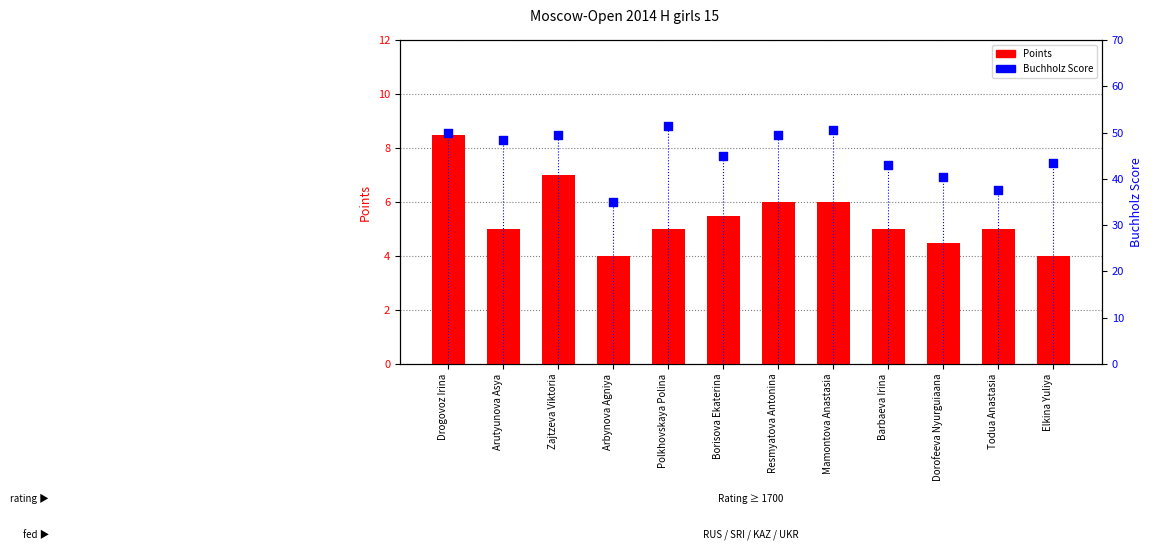

What is the total value across all series at Todua Anastasia?

42.5